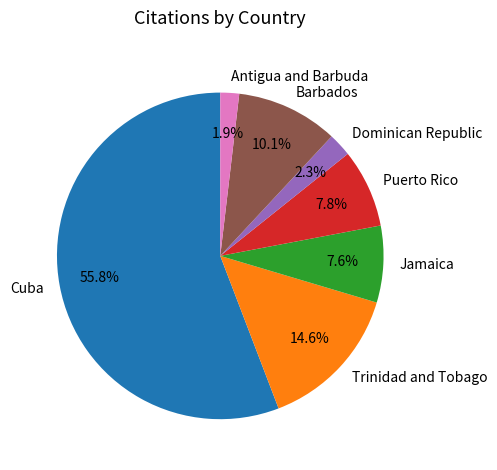

Which slice is the largest?

Cuba